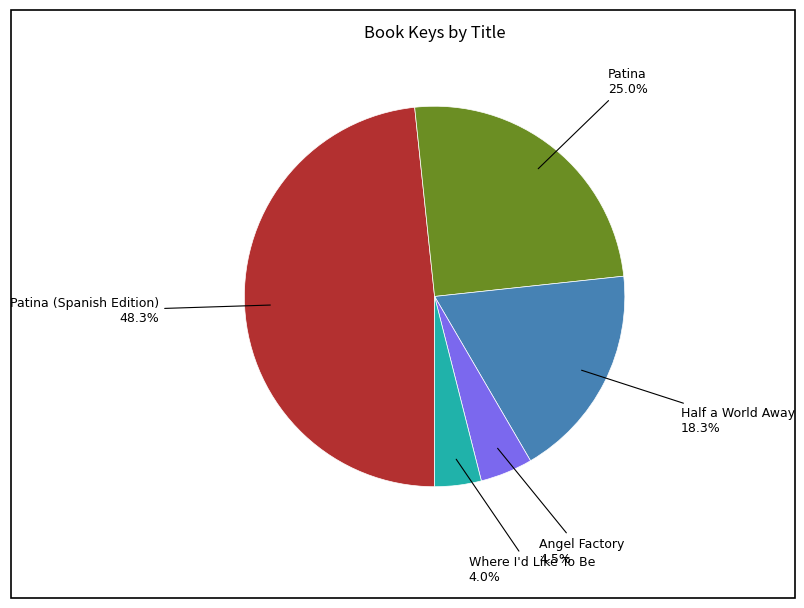

Rank the categories by value from highest to lowest.

Patina (Spanish Edition), Patina, Half a World Away, Angel Factory, Where I'd Like To Be